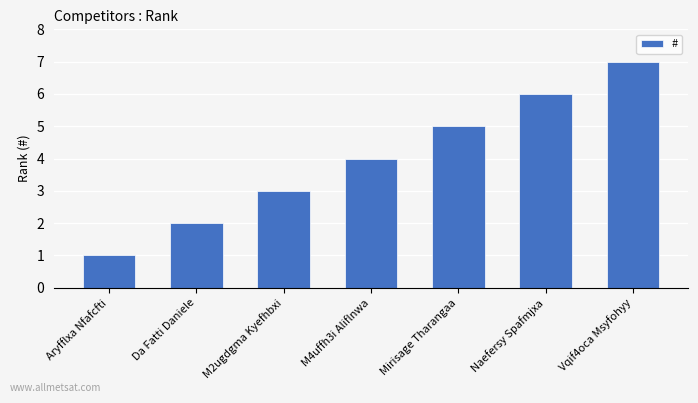

True or false: the data shows 3 at M4uffh3i Aliflnwa.

False